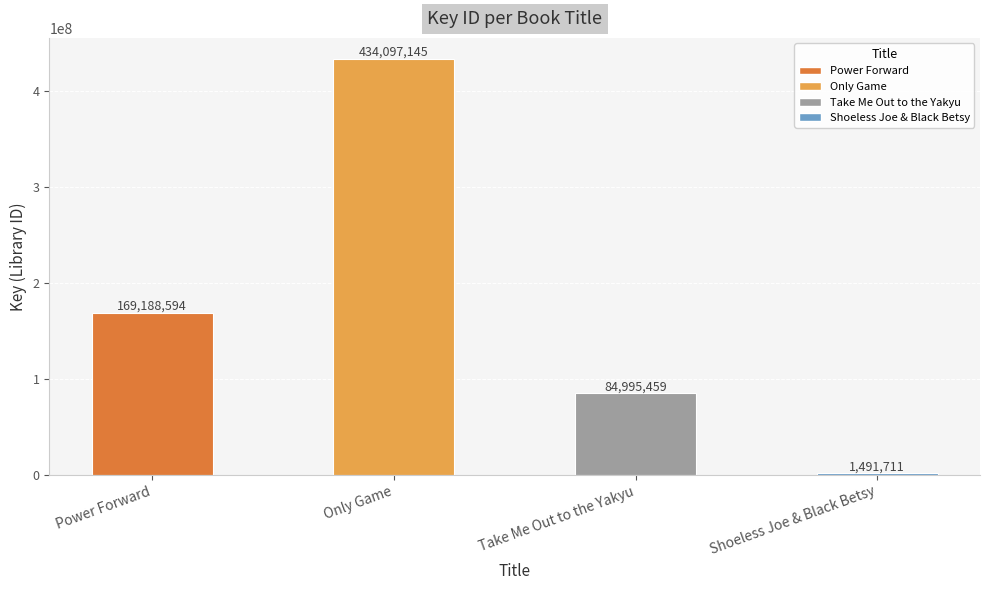

What is the average value?

172443227